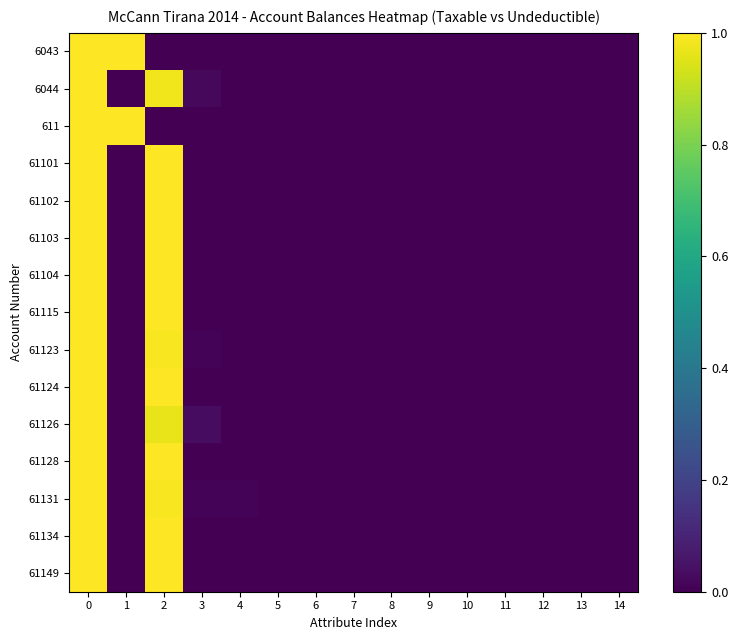

Reading right to left, what are all the values shown in this chart?

6043: 14=0.0	13=0.0	12=0.0	11=0.0	10=0.0	9=0.0	8=0.0	7=0.0	6=0.0	5=0.0	4=0.0	3=0.0	2=0.0	1=1.0	0=1.0
6044: 14=0.0	13=0.0	12=0.0	11=0.0	10=0.0	9=0.0	8=0.0	7=0.0	6=0.0	5=0.0	4=0.0	3=0.0	2=1.0	1=0.0	0=1.0
611: 14=0.0	13=0.0	12=0.0	11=0.0	10=0.0	9=0.0	8=0.0	7=0.0	6=0.0	5=0.0	4=0.0	3=0.0	2=0.0	1=1.0	0=1.0
61101: 14=0.0	13=0.0	12=0.0	11=0.0	10=0.0	9=0.0	8=0.0	7=0.0	6=0.0	5=0.0	4=0.0	3=0.0	2=1.0	1=0.0	0=1.0
61102: 14=0.0	13=0.0	12=0.0	11=0.0	10=0.0	9=0.0	8=0.0	7=0.0	6=0.0	5=0.0	4=0.0	3=0.0	2=1.0	1=0.0	0=1.0
61103: 14=0.0	13=0.0	12=0.0	11=0.0	10=0.0	9=0.0	8=0.0	7=0.0	6=0.0	5=0.0	4=0.0	3=0.0	2=1.0	1=0.0	0=1.0
61104: 14=0.0	13=0.0	12=0.0	11=0.0	10=0.0	9=0.0	8=0.0	7=0.0	6=0.0	5=0.0	4=0.0	3=0.0	2=1.0	1=0.0	0=1.0
61115: 14=0.0	13=0.0	12=0.0	11=0.0	10=0.0	9=0.0	8=0.0	7=0.0	6=0.0	5=0.0	4=0.0	3=0.0	2=1.0	1=0.0	0=1.0
61123: 14=0.0	13=0.0	12=0.0	11=0.0	10=0.0	9=0.0	8=0.0	7=0.0	6=0.0	5=0.0	4=0.0	3=0.0	2=1.0	1=0.0	0=1.0
61124: 14=0.0	13=0.0	12=0.0	11=0.0	10=0.0	9=0.0	8=0.0	7=0.0	6=0.0	5=0.0	4=0.0	3=0.0	2=1.0	1=0.0	0=1.0
61126: 14=0.0	13=0.0	12=0.0	11=0.0	10=0.0	9=0.0	8=0.0	7=0.0	6=0.0	5=0.0	4=0.0	3=0.0	2=1.0	1=0.0	0=1.0
61128: 14=0.0	13=0.0	12=0.0	11=0.0	10=0.0	9=0.0	8=0.0	7=0.0	6=0.0	5=0.0	4=0.0	3=0.0	2=1.0	1=0.0	0=1.0
61131: 14=0.0	13=0.0	12=0.0	11=0.0	10=0.0	9=0.0	8=0.0	7=0.0	6=0.0	5=0.0	4=0.0	3=0.0	2=1.0	1=0.0	0=1.0
61134: 14=0.0	13=0.0	12=0.0	11=0.0	10=0.0	9=0.0	8=0.0	7=0.0	6=0.0	5=0.0	4=0.0	3=0.0	2=1.0	1=0.0	0=1.0
61149: 14=0.0	13=0.0	12=0.0	11=0.0	10=0.0	9=0.0	8=0.0	7=0.0	6=0.0	5=0.0	4=0.0	3=0.0	2=1.0	1=0.0	0=1.0